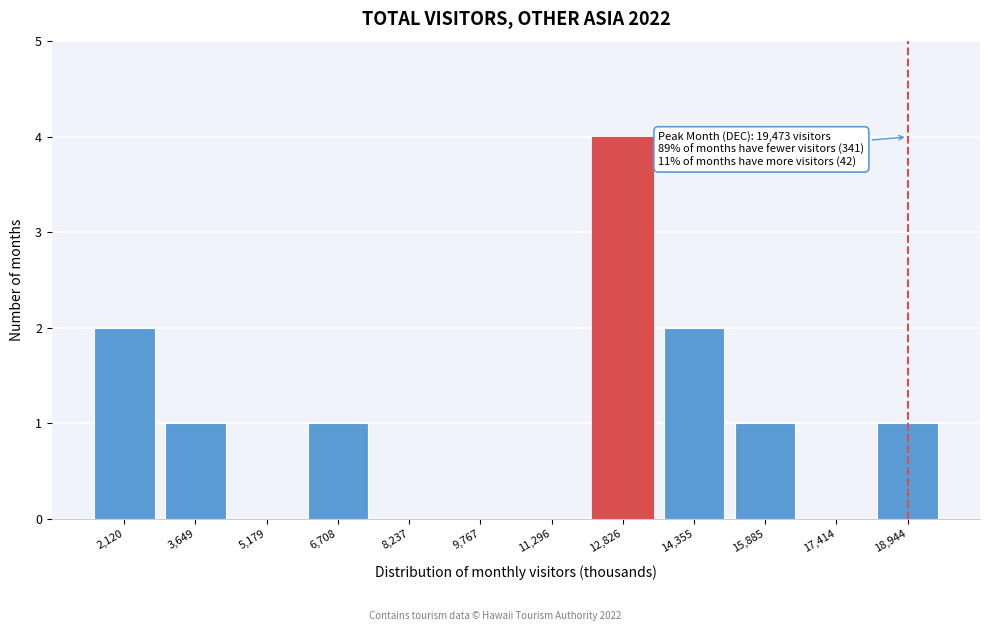

Reading left to right, list all the values displayed in this chart.

2,120=2	3,649=1	5,179=0	6,708=1	8,237=0	9,767=0	11,296=0	12,826=4	14,355=2	15,885=1	17,414=0	18,944=1